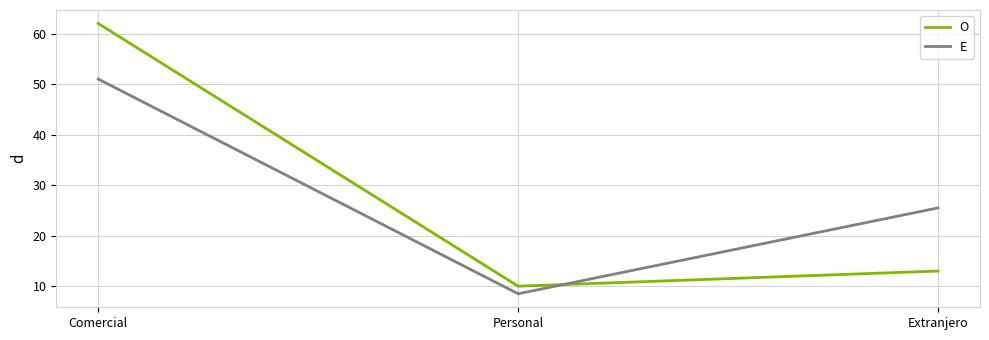

Is it true that O equals 16.0 at Personal?

False